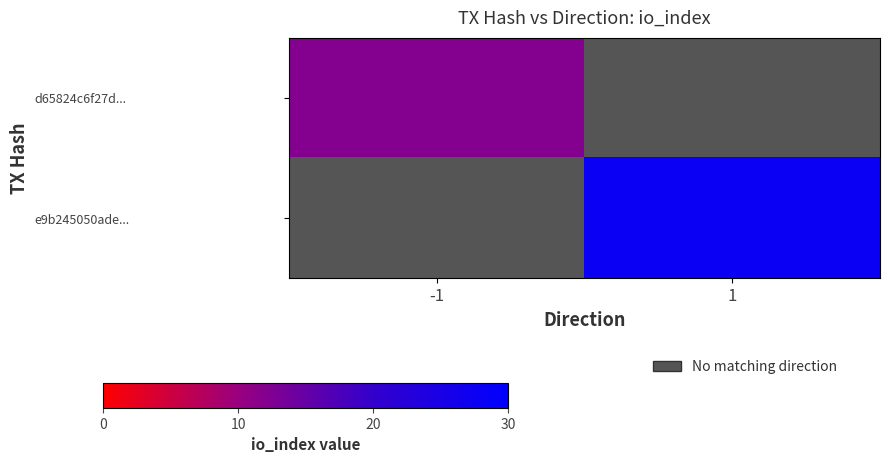

The value of d65824c6f27d... at -1 is 5.0. True or false?

False